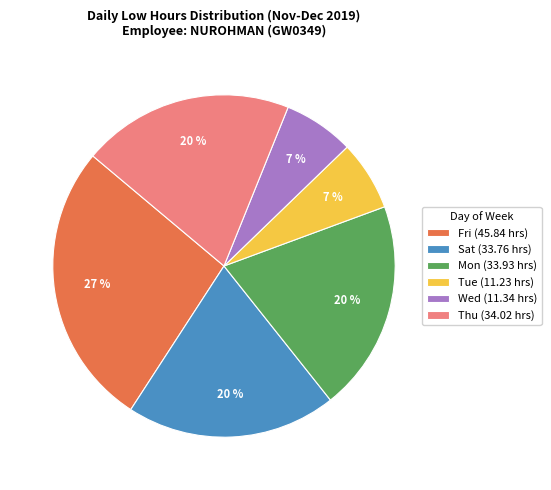

Is Thu (34.02 hrs) the majority of the pie?

No